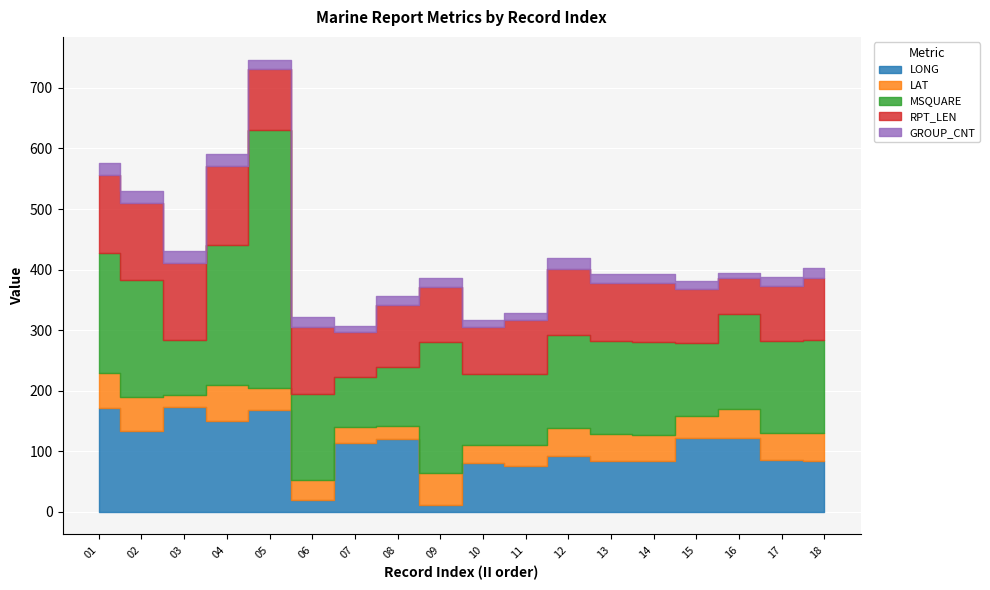

How many lines are shown in the chart?

5